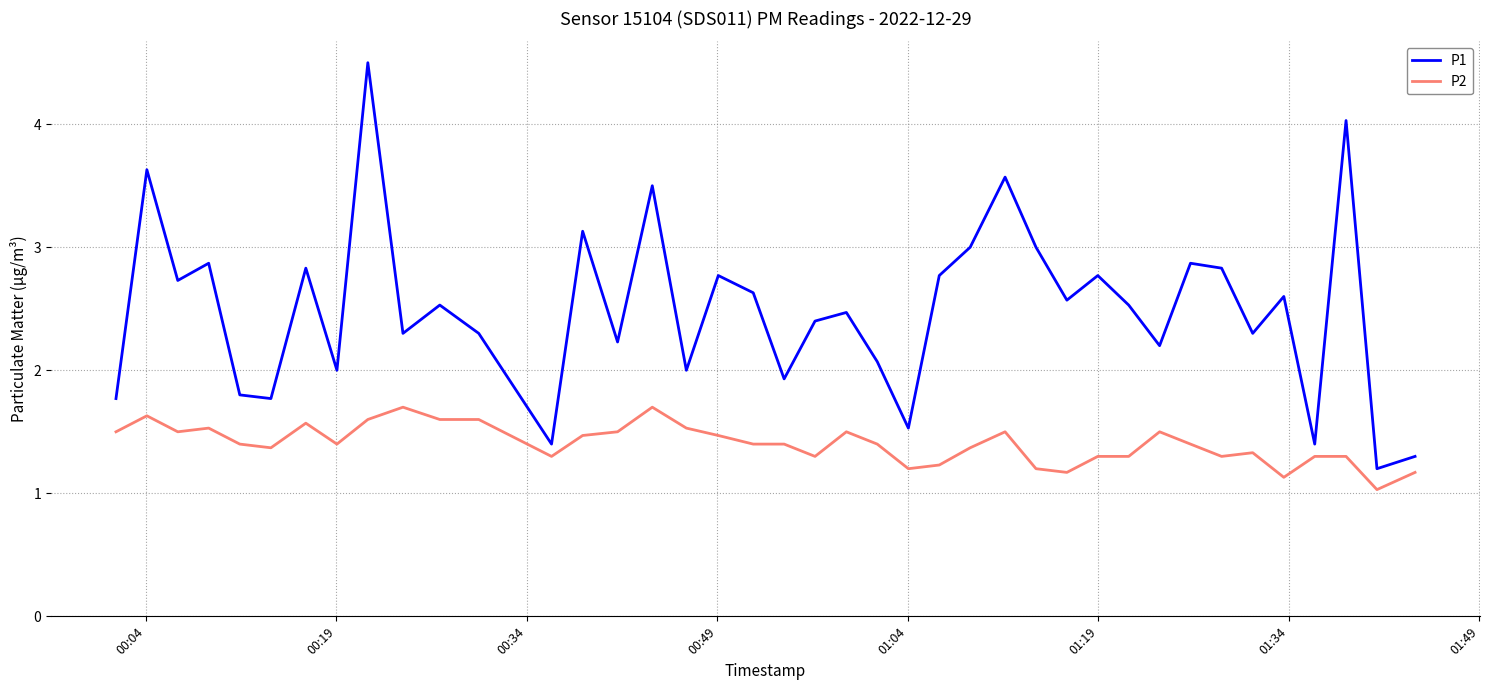

What is the greatest value displayed?

4.5